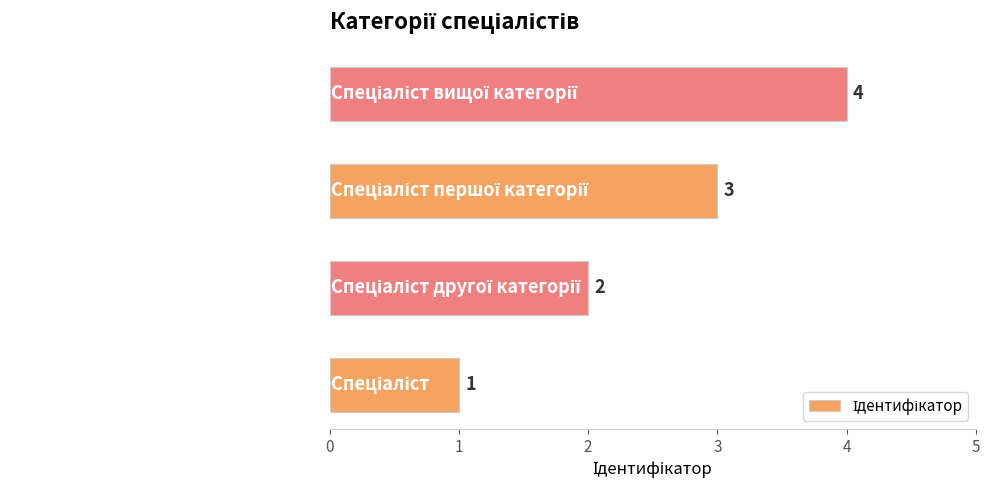

How many values are between 2 and 4?

3